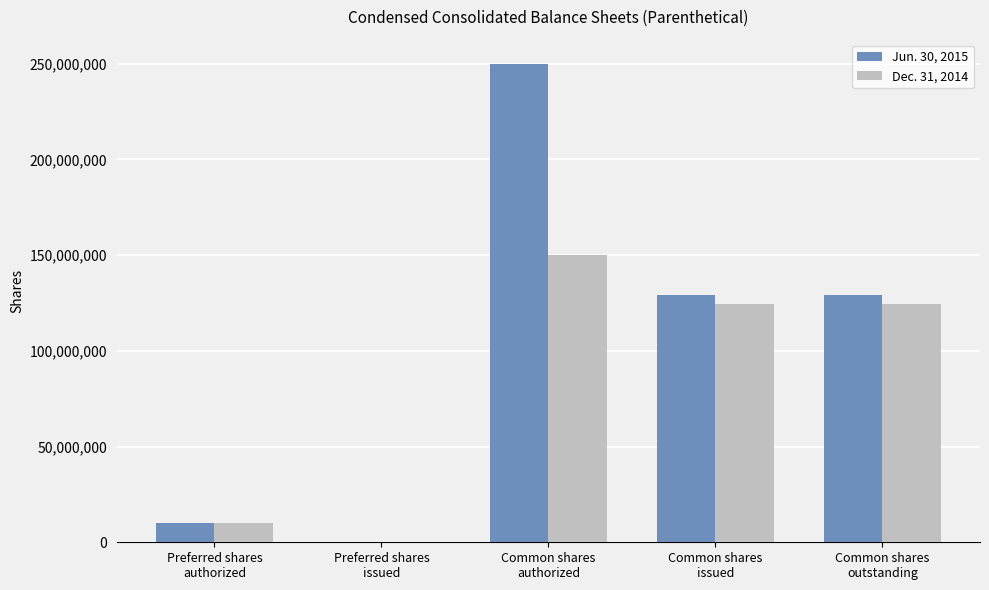

Which series has the largest total across all categories?

Jun. 30, 2015